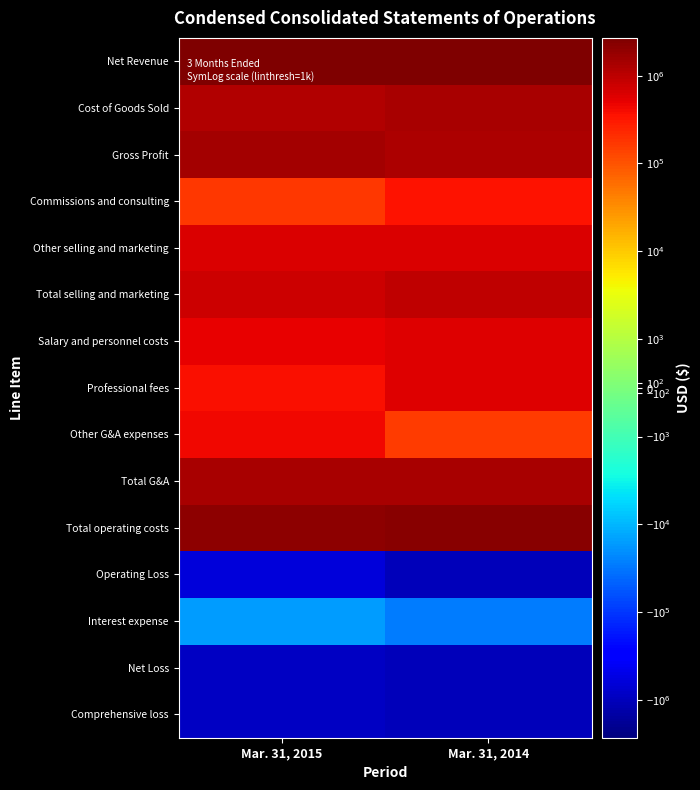

What is the difference between the highest and lowest values at Mar. 31, 2014?

3730816